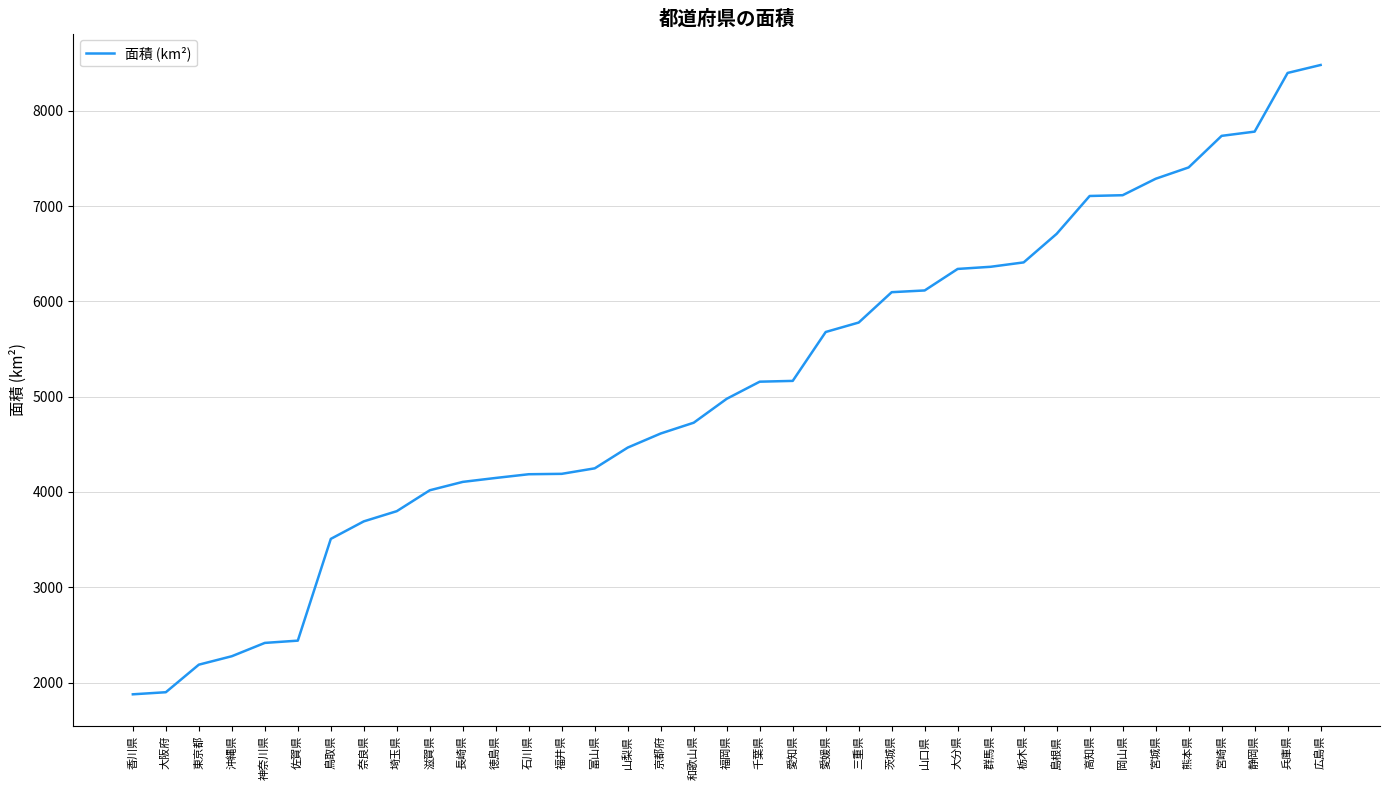

How many categories are shown in the chart?

37